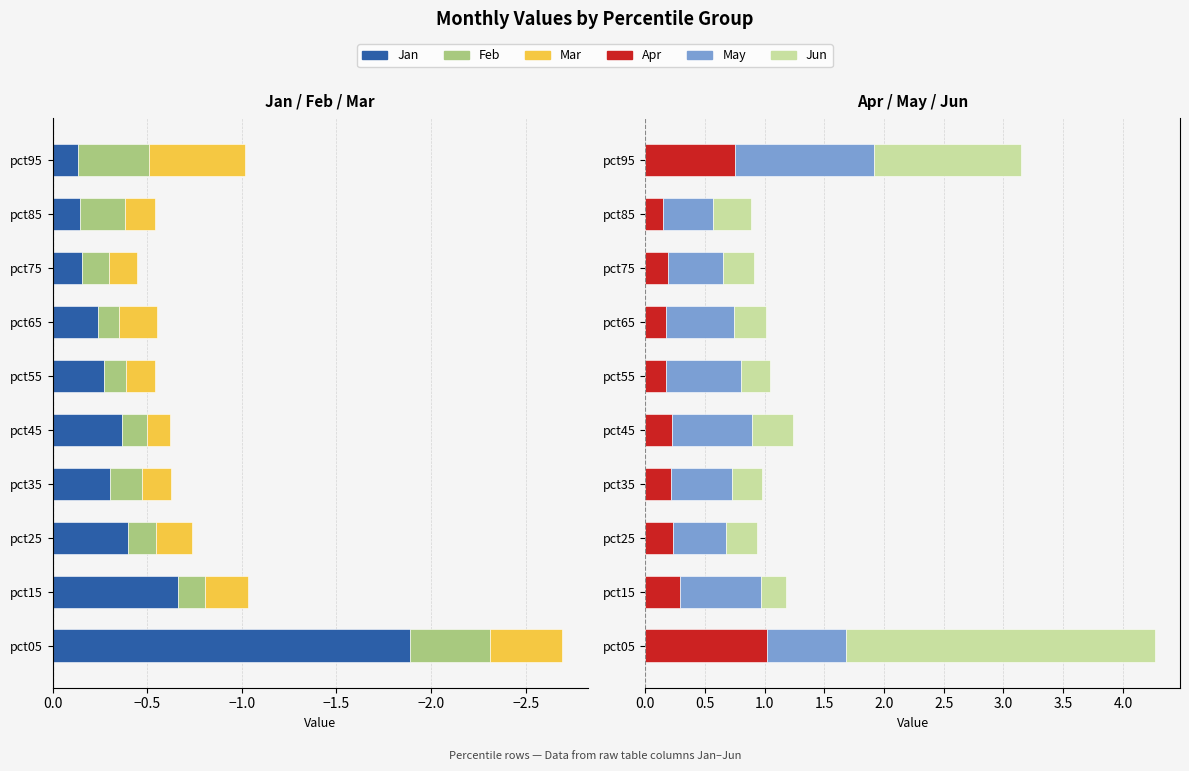

At how many categories does at least one series exceed 0?

10